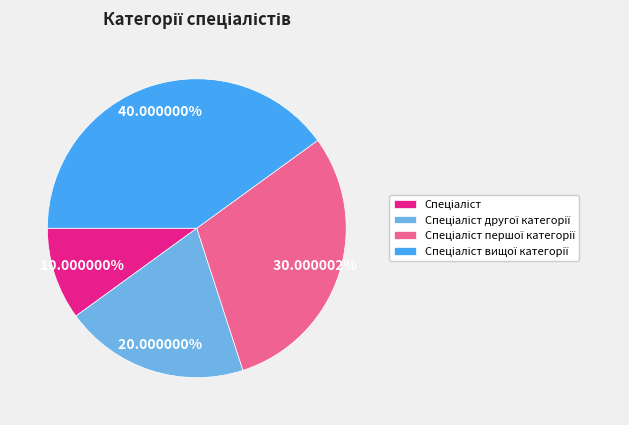

Is there a majority slice in this chart?

No